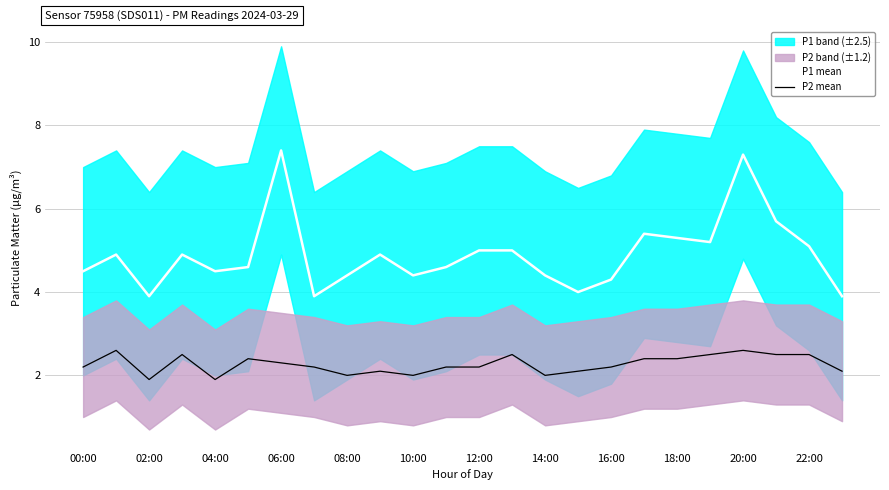

True or false: P1 mean and P2 mean cross at least once.

False